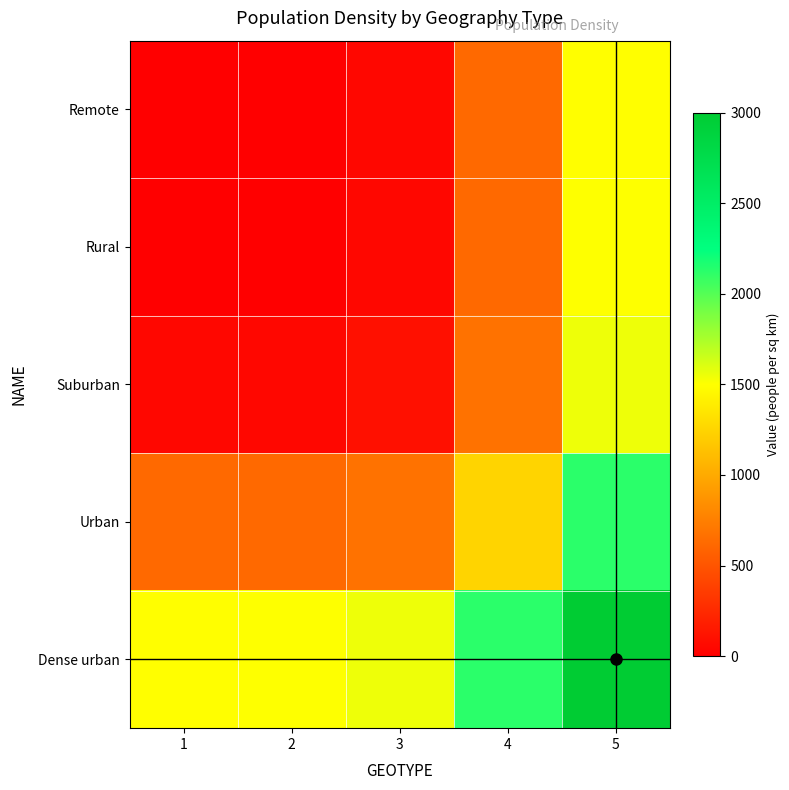

Reading right to left, list all the values displayed in this chart.

Remote: 5=1500.0	4=625.0	3=50.0	2=0.1	1=-0.0
Rural: 5=1500.1	4=625.1	3=50.1	2=0.2	1=0.1
Suburban: 5=1550.0	4=675.0	3=100.0	2=50.1	1=50.0
Urban: 5=2125.0	4=1250.0	3=675.0	2=625.1	1=625.0
Dense urban: 5=3000.0	4=2125.0	3=1550.0	2=1500.1	1=1500.0